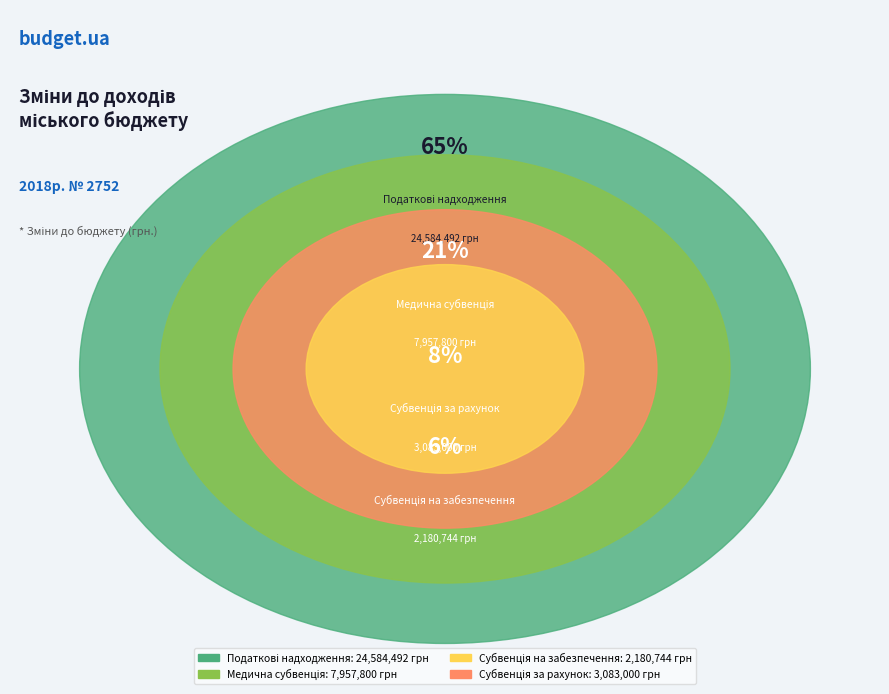

How much of the chart is everything except Податкові надходження?

35.0%